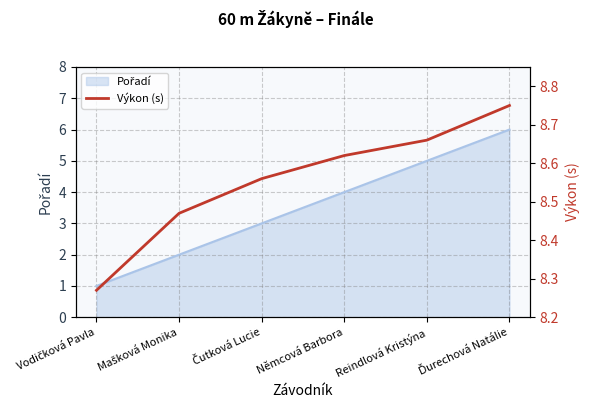

Count the values in the range 8 to 9.

6